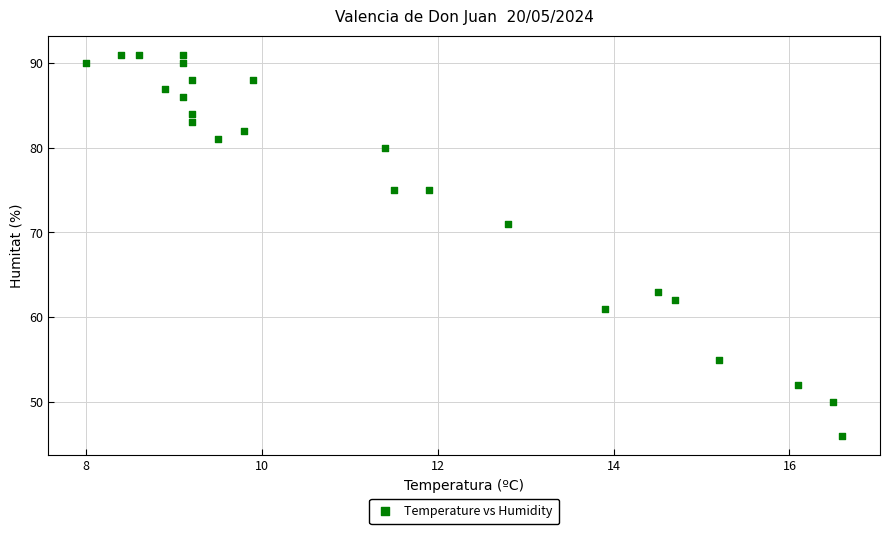

What Y value in the scatter plot is closest to 68?

71